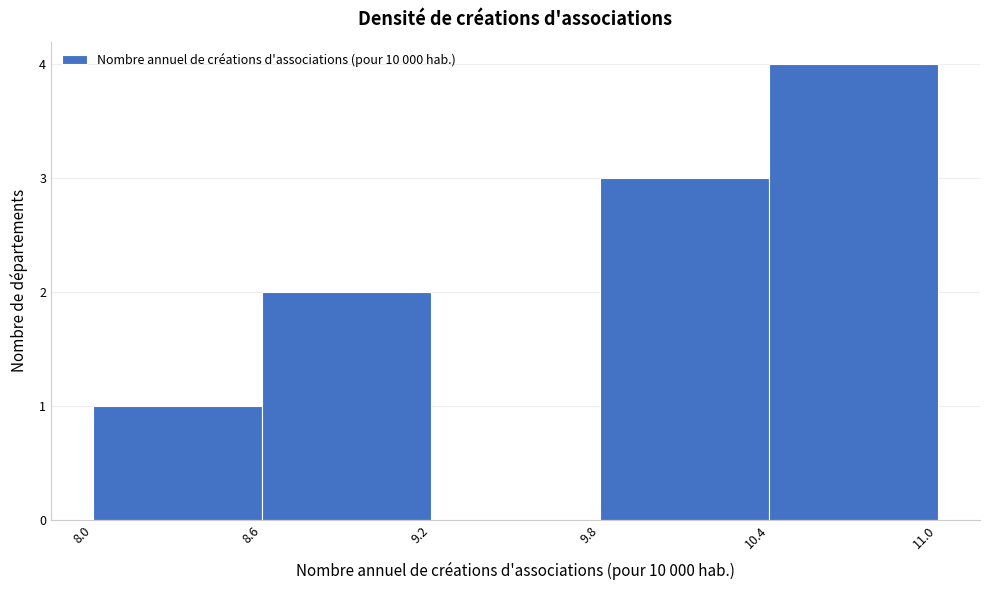

Over which range of the x-axis is the bar tallest?

10.4 to 11.0